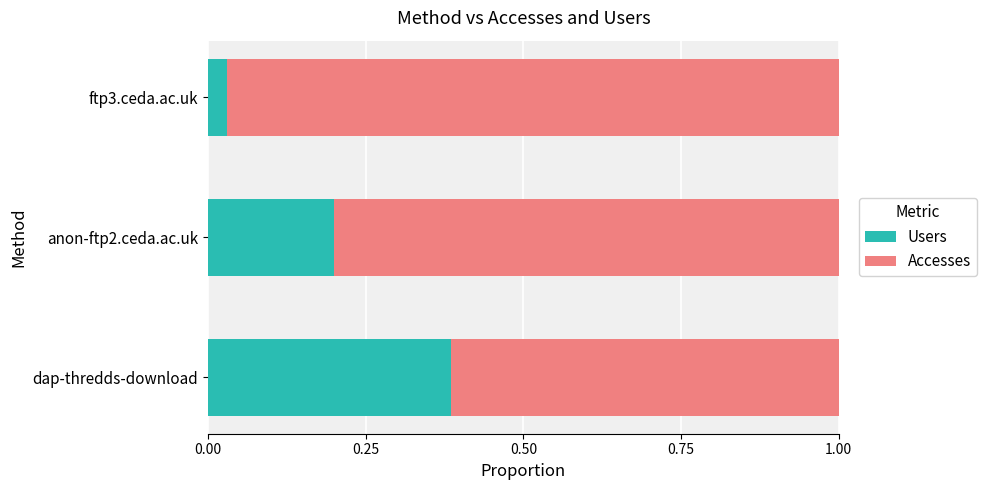

Which category has the highest value in the Users series?

dap-thredds-download